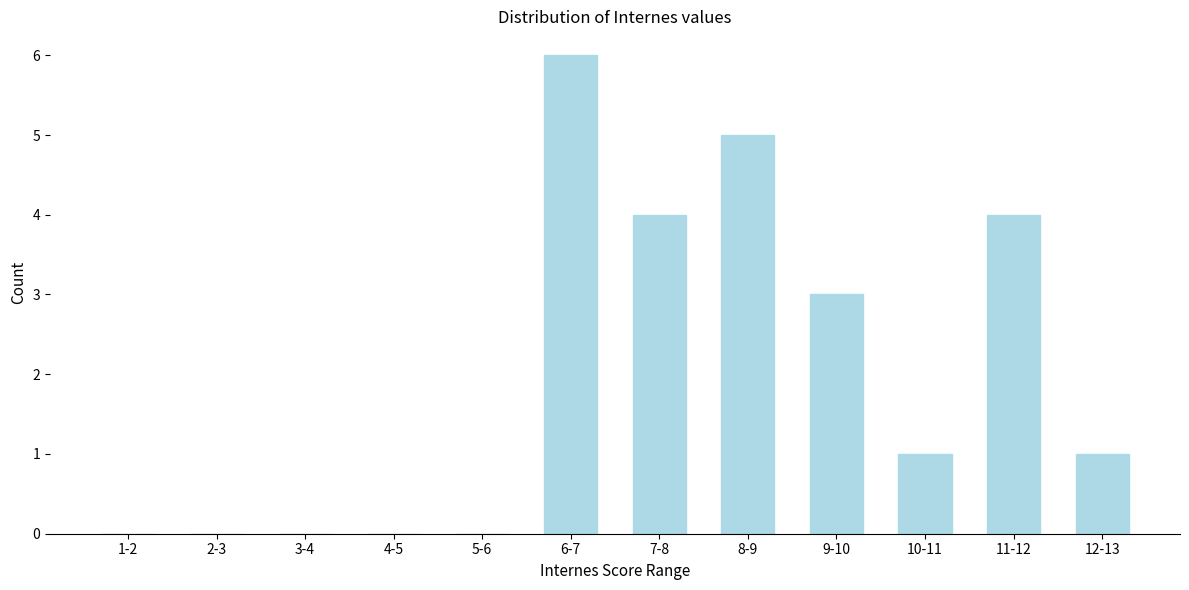

Reading left to right, list all the values displayed in this chart.

1-2=0	2-3=0	3-4=0	4-5=0	5-6=0	6-7=6	7-8=4	8-9=5	9-10=3	10-11=1	11-12=4	12-13=1